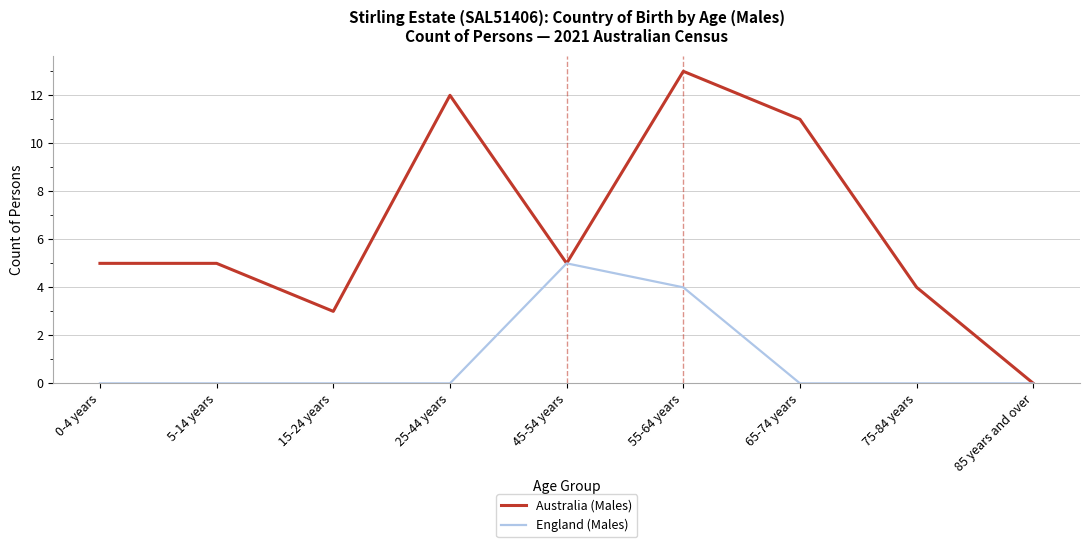

What are all the series names shown in the legend?

Australia (Males), England (Males)